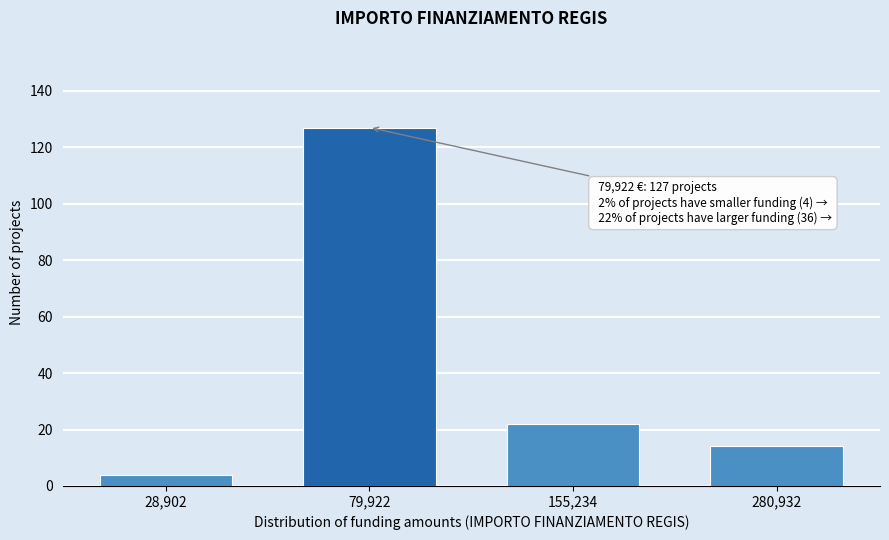

Reading left to right, what are all the values shown in this chart?

28,902=4	79,922=127	155,234=22	280,932=14